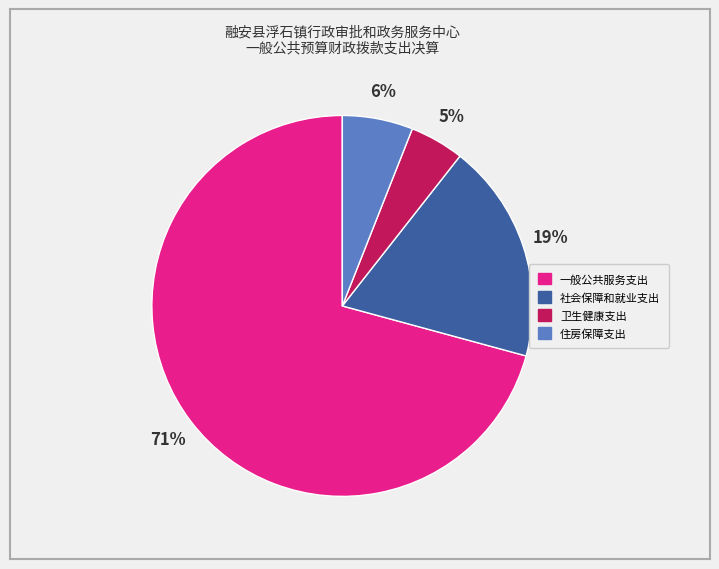

Which slice is the largest?

一般公共服务支出